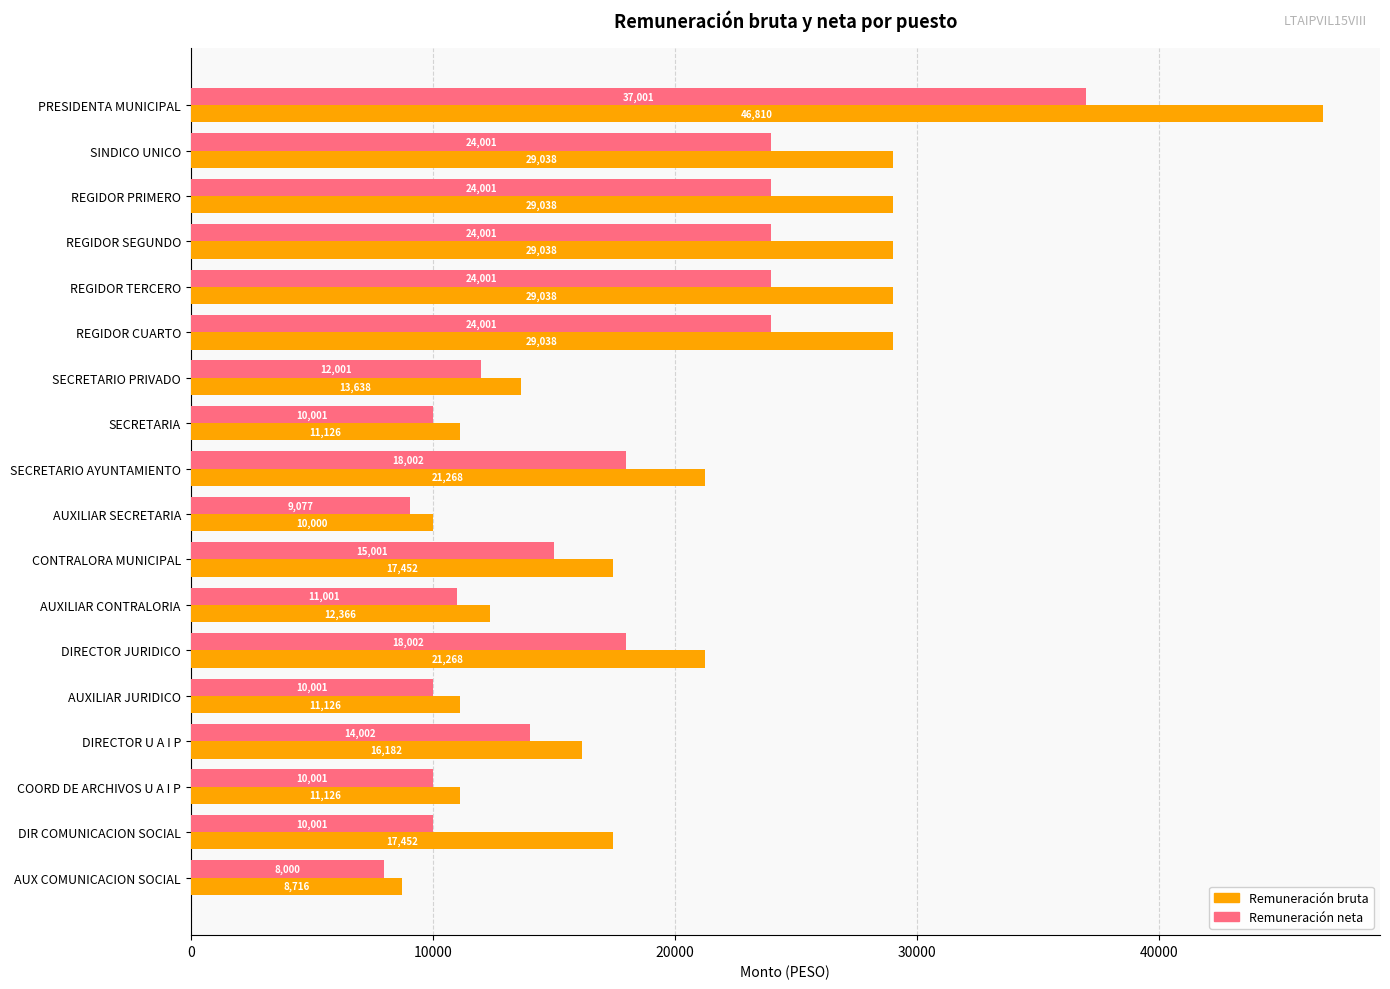

Which series has the largest total across all categories?

Remuneración bruta